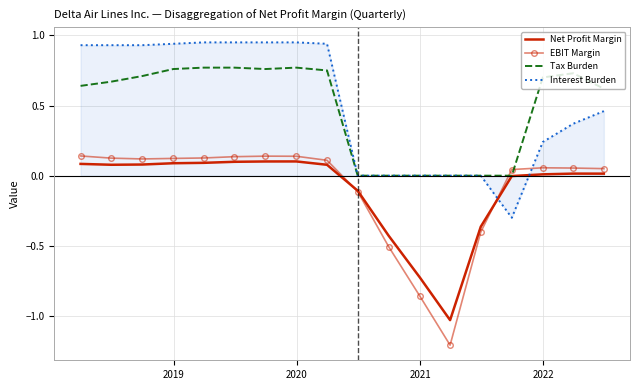

Which series ends up on top after the final intersection of Tax Burden and EBIT Margin?

Tax Burden